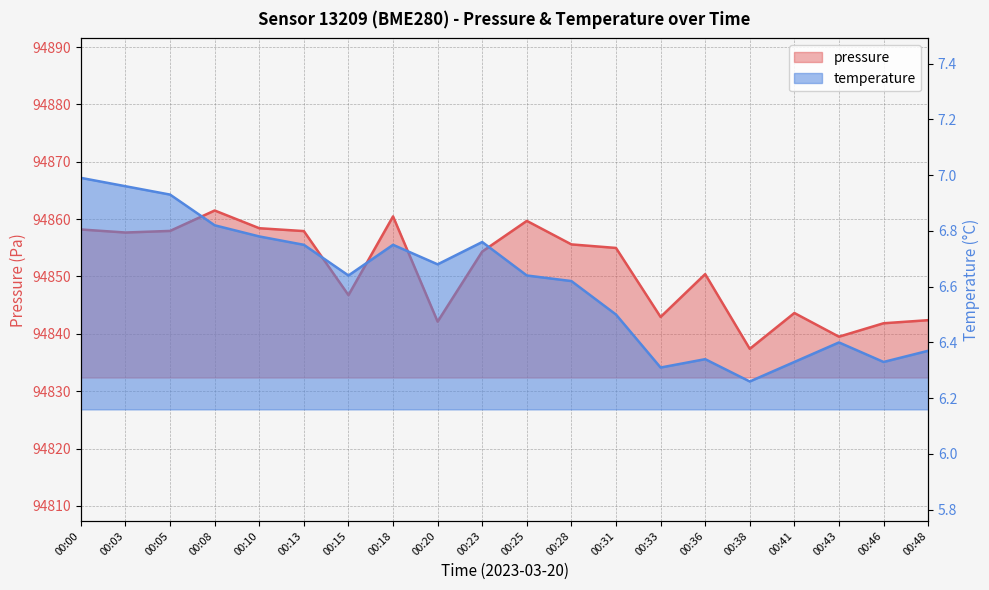

Reading left to right, transcribe all the data shown in this chart.

pressure: 00:00=94858.2	00:03=94857.7	00:05=94857.9	00:08=94861.5	00:10=94858.4	00:13=94857.9	00:15=94846.8	00:18=94860.5	00:20=94842.1	00:23=94854.3	00:25=94859.7	00:28=94855.6	00:31=94855.0	00:33=94842.9	00:36=94850.4	00:38=94837.4	00:41=94843.6	00:43=94839.5	00:46=94841.8	00:48=94842.4
temperature: 00:00=7.0	00:03=7.0	00:05=6.9	00:08=6.8	00:10=6.8	00:13=6.8	00:15=6.6	00:18=6.8	00:20=6.7	00:23=6.8	00:25=6.6	00:28=6.6	00:31=6.5	00:33=6.3	00:36=6.3	00:38=6.3	00:41=6.3	00:43=6.4	00:46=6.3	00:48=6.4